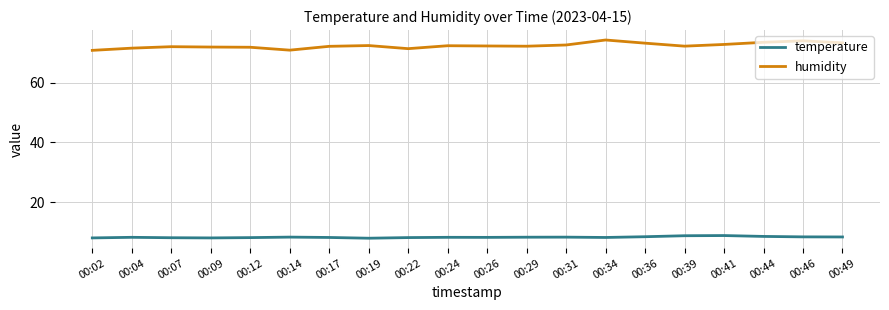

Rank the series by their average value, from lowest to highest.

temperature, humidity